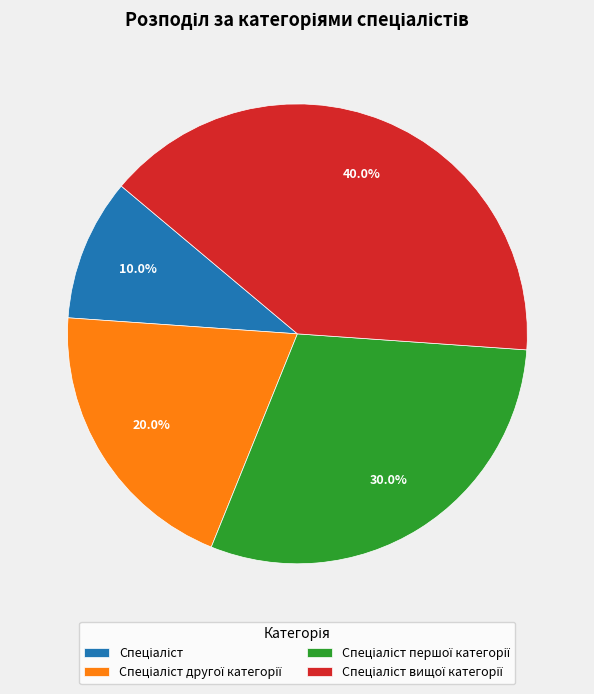

Does any single category account for the majority?

No